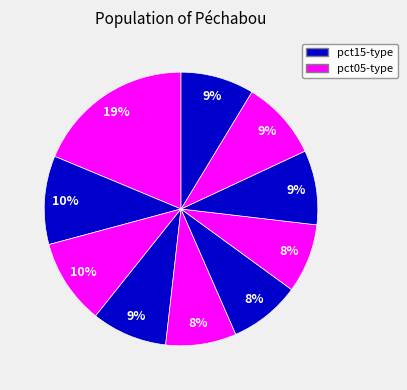

What is the largest slice in the pie chart?

pct05